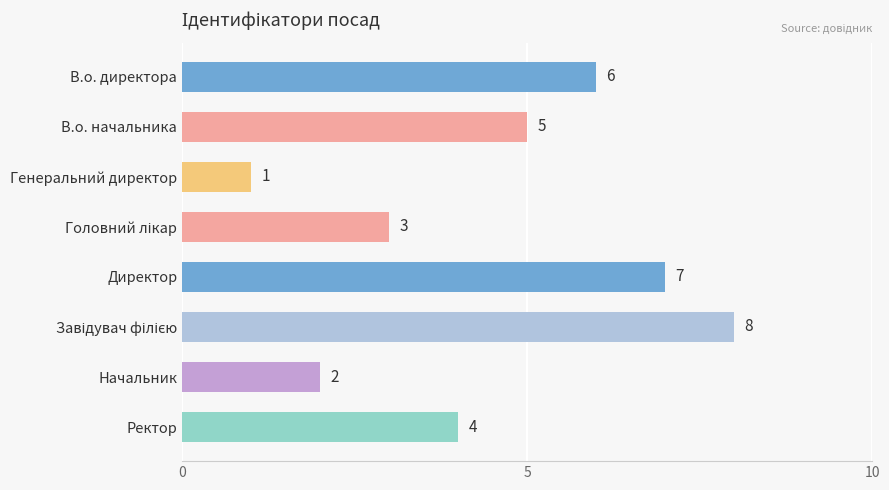

Reading top to bottom, list all the values displayed in this chart.

6	5	1	3	7	8	2	4